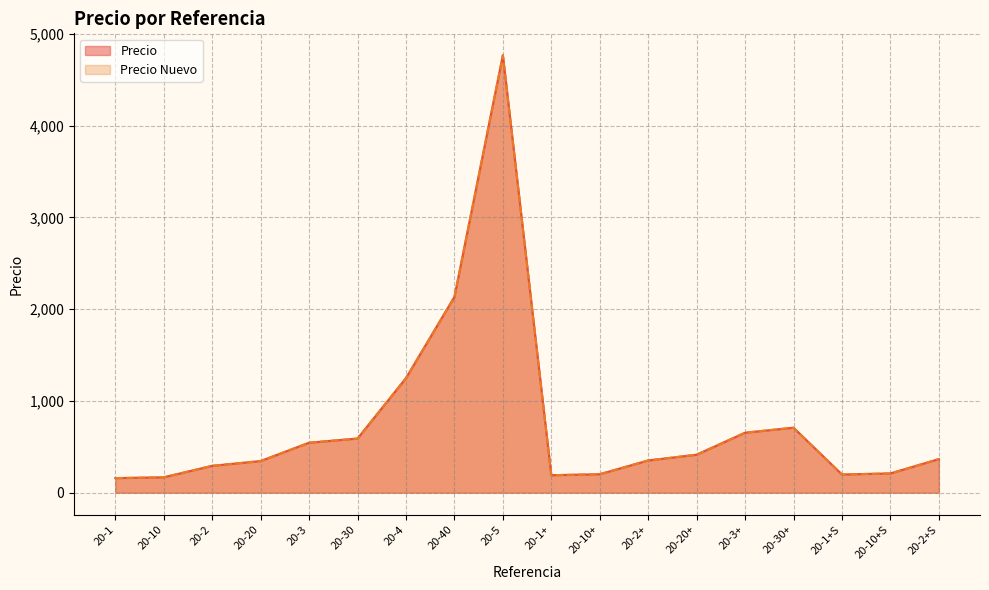

What is the maximum value for Precio Nuevo?

4767.2